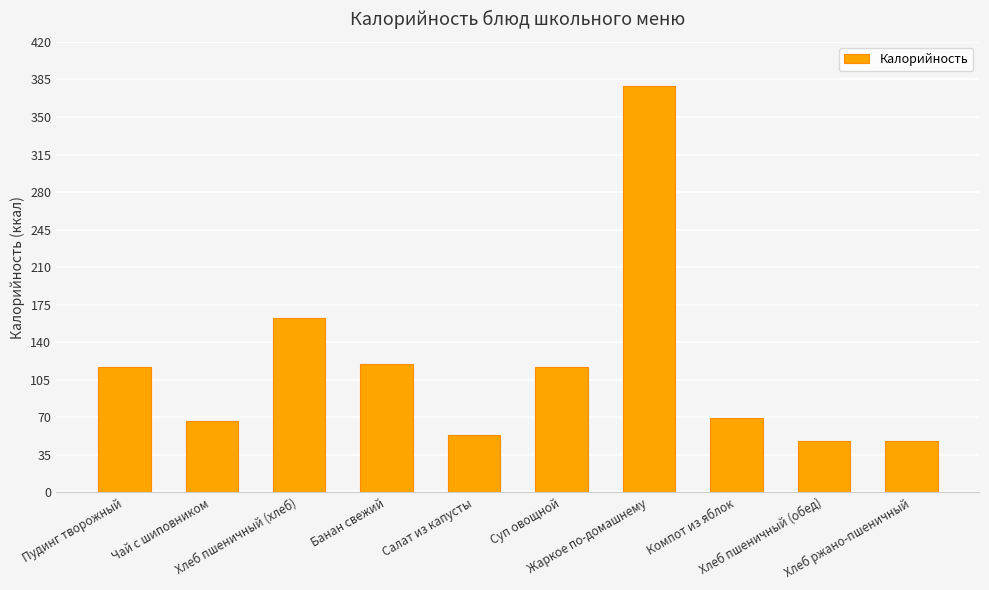

What is the sum of the values at Суп овощной and Банан свежий?

237